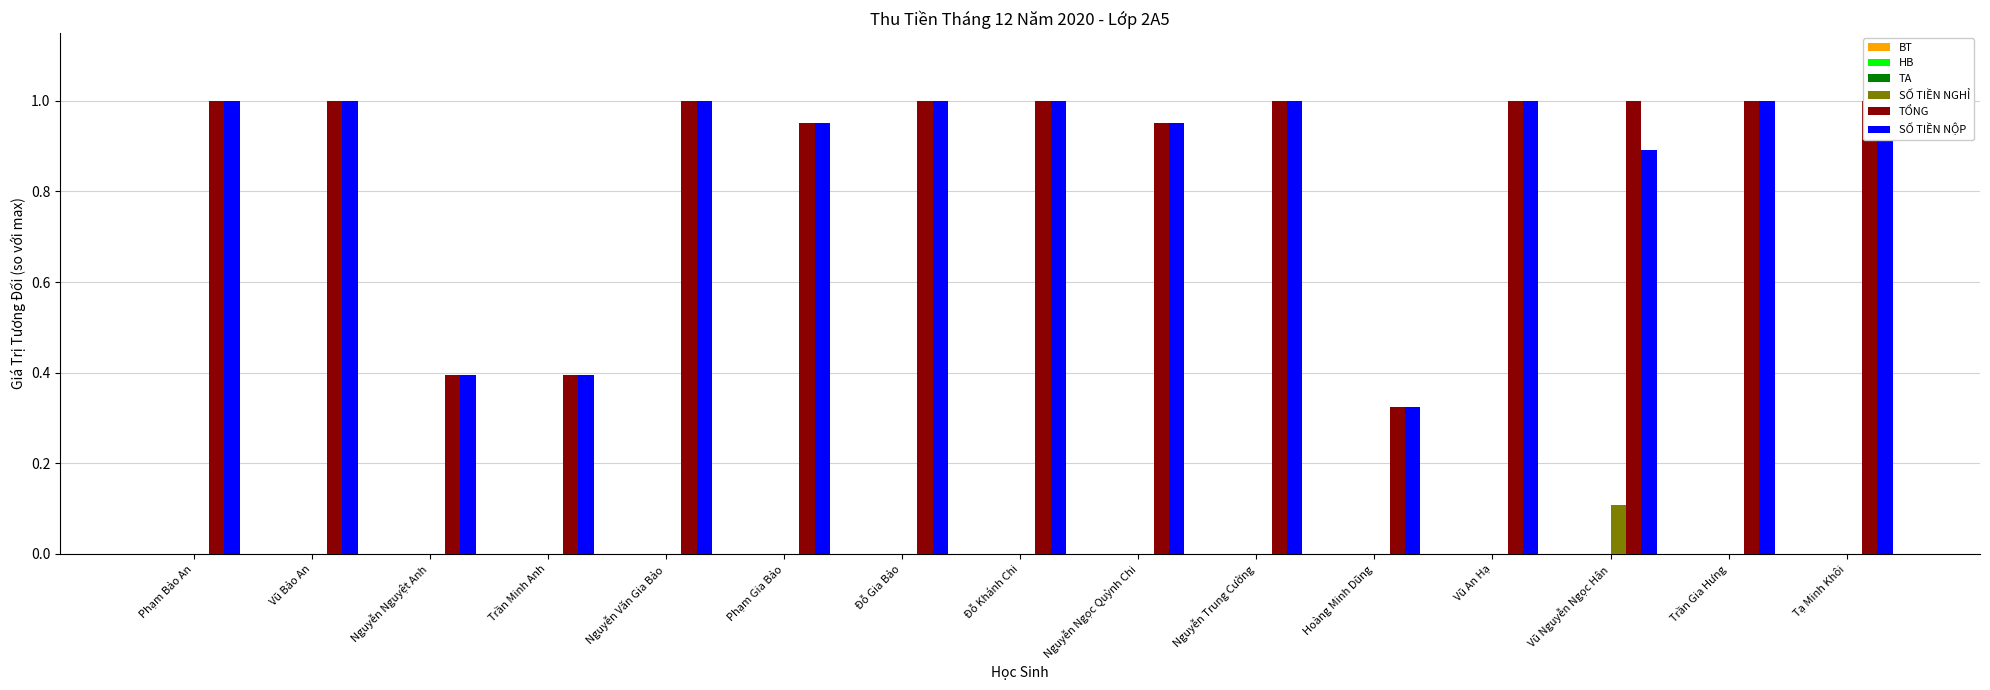

What is the spread (max minus min) of values at Tạ Minh Khôi?

1.0